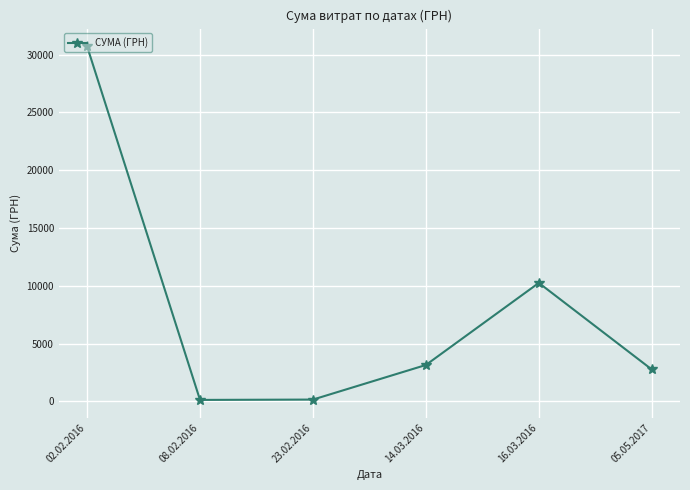

Is it true that the value at 08.02.2016 is 135.7?

True